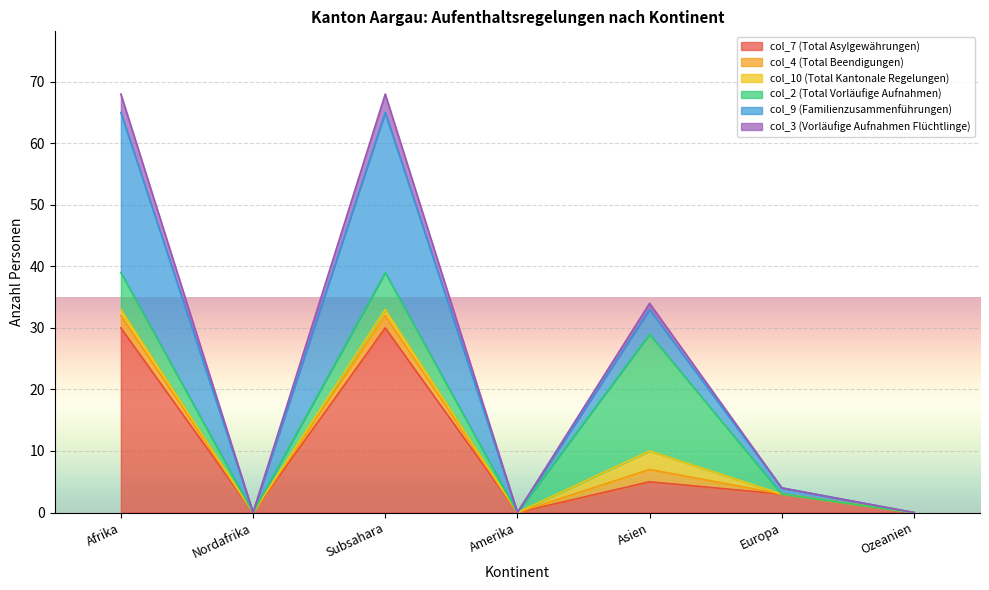

The col_3 (Vorläufige Aufnahmen Flüchtlinge) series shows 0 at Amerika. True or false?

True